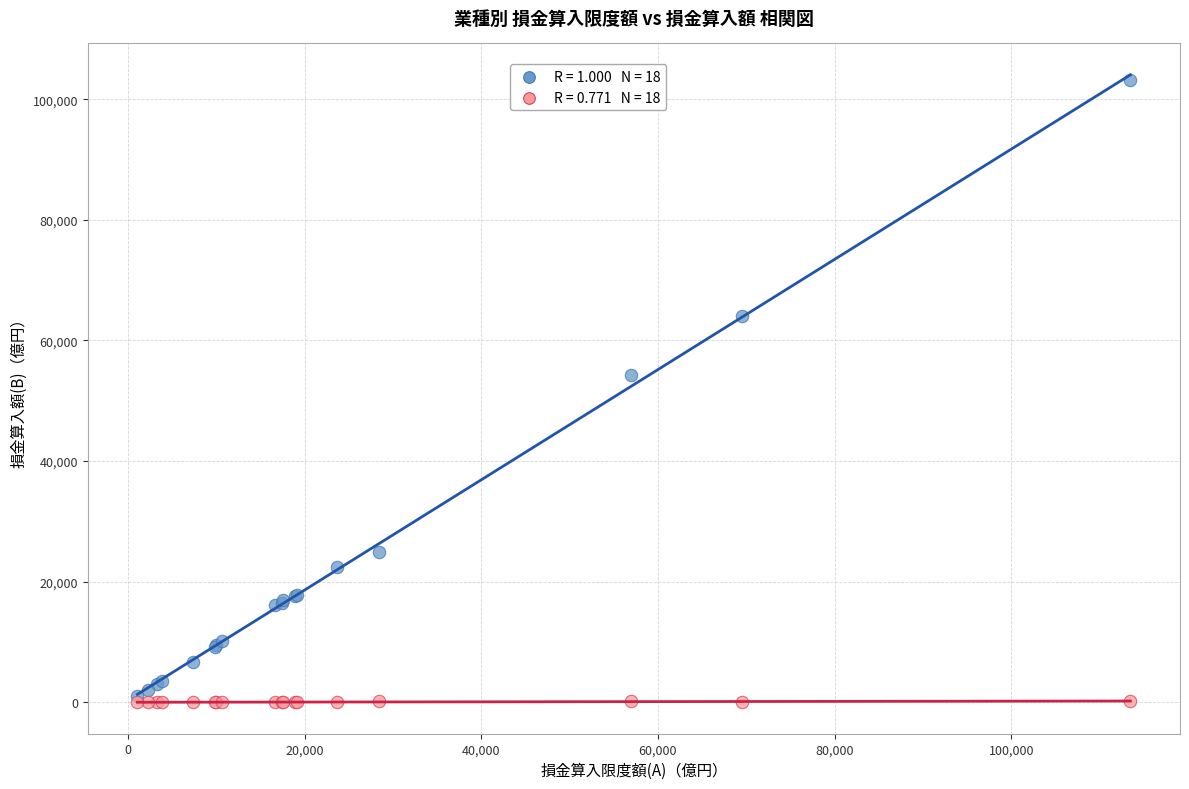

Across all series, what Y value is closest to 51567?

54282